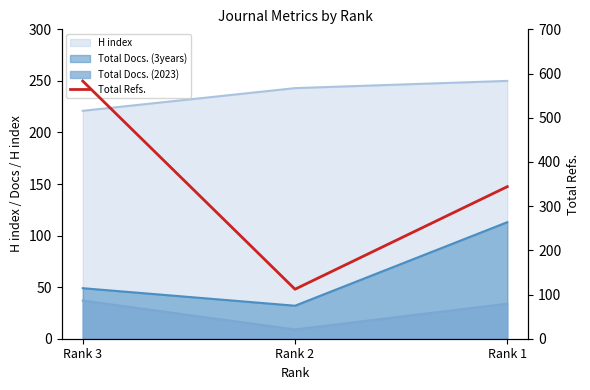

At which category does the chart reach its minimum across all series?

Rank 2